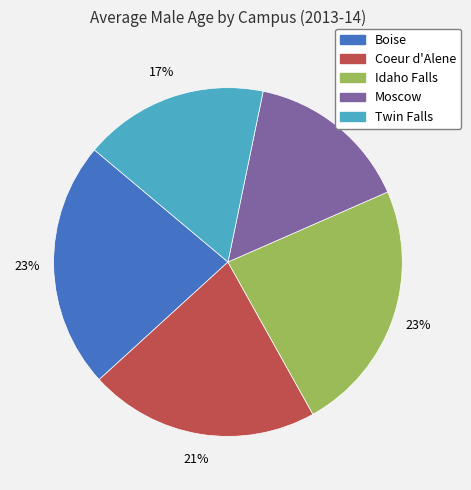

To the nearest percent, what portion does Twin Falls represent?

17%